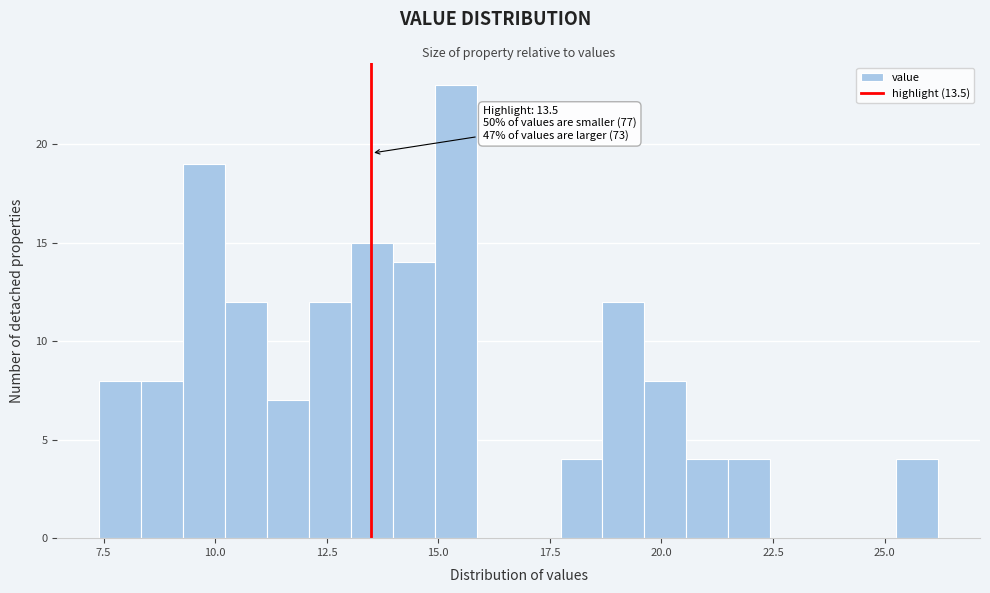

Around what value on the x-axis is the tallest bar? Give the approximate position of its centre, as read against the axis.

15.5